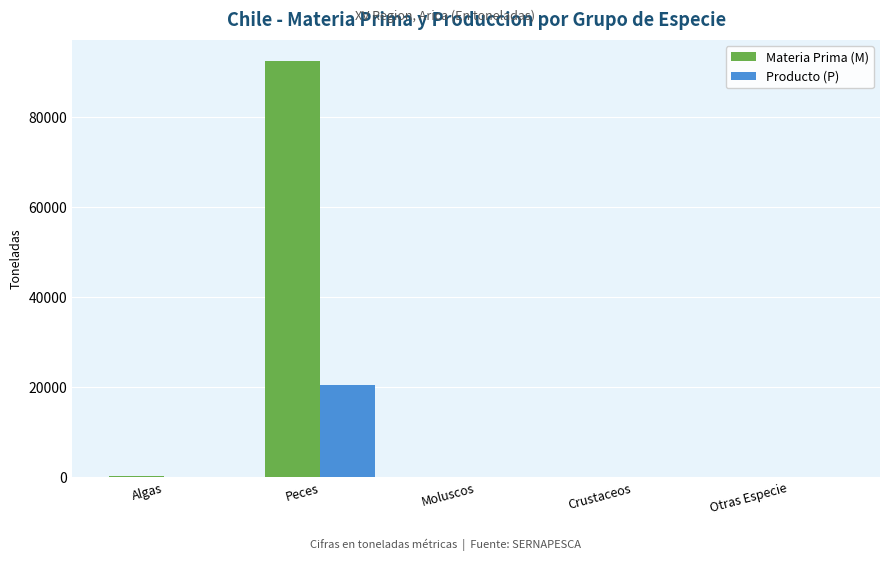

At which category is the sum across all series the highest?

Peces